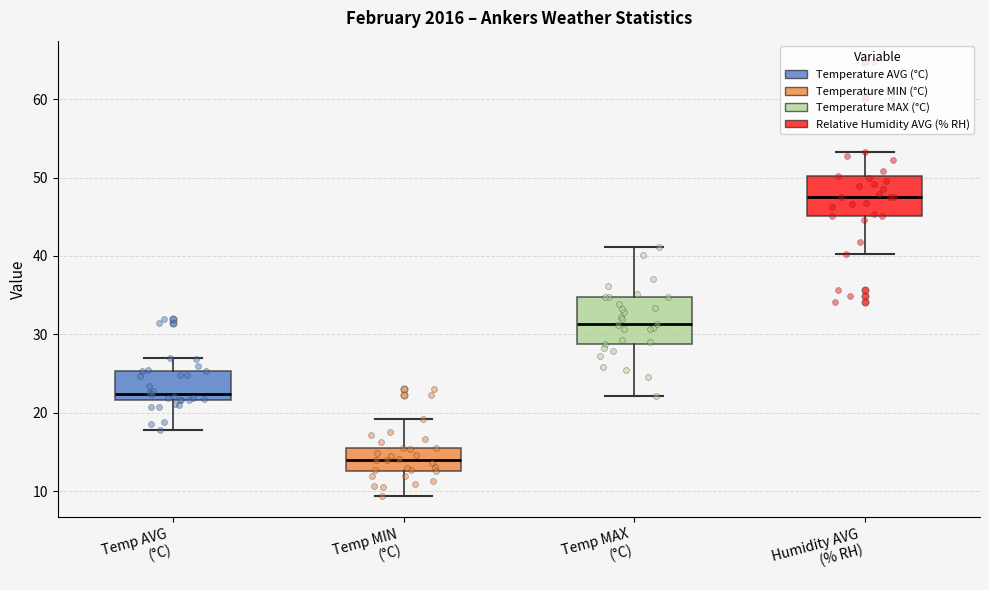

Where is the lower edge of the box for Humidity AVG (% RH) on the y-axis? The values are not printed on the chart, so give them approximately, as read against the axis.

45